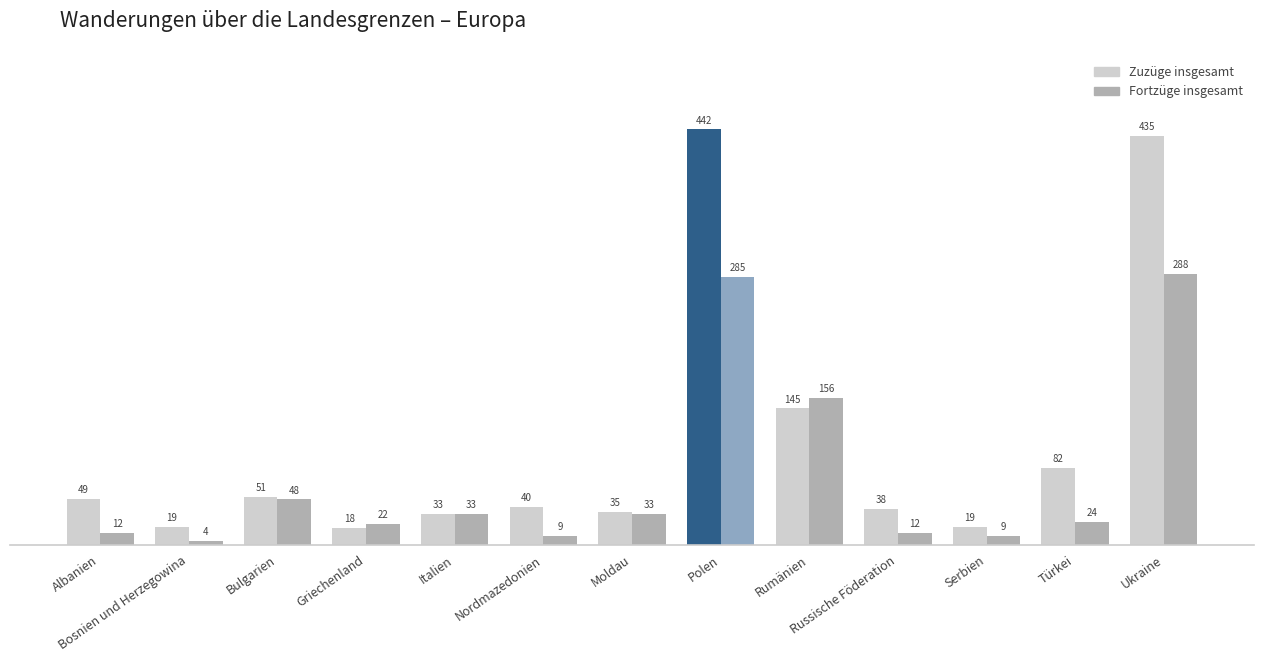

Between Polen and Serbien, which series saw the biggest shift?

Zuzüge insgesamt